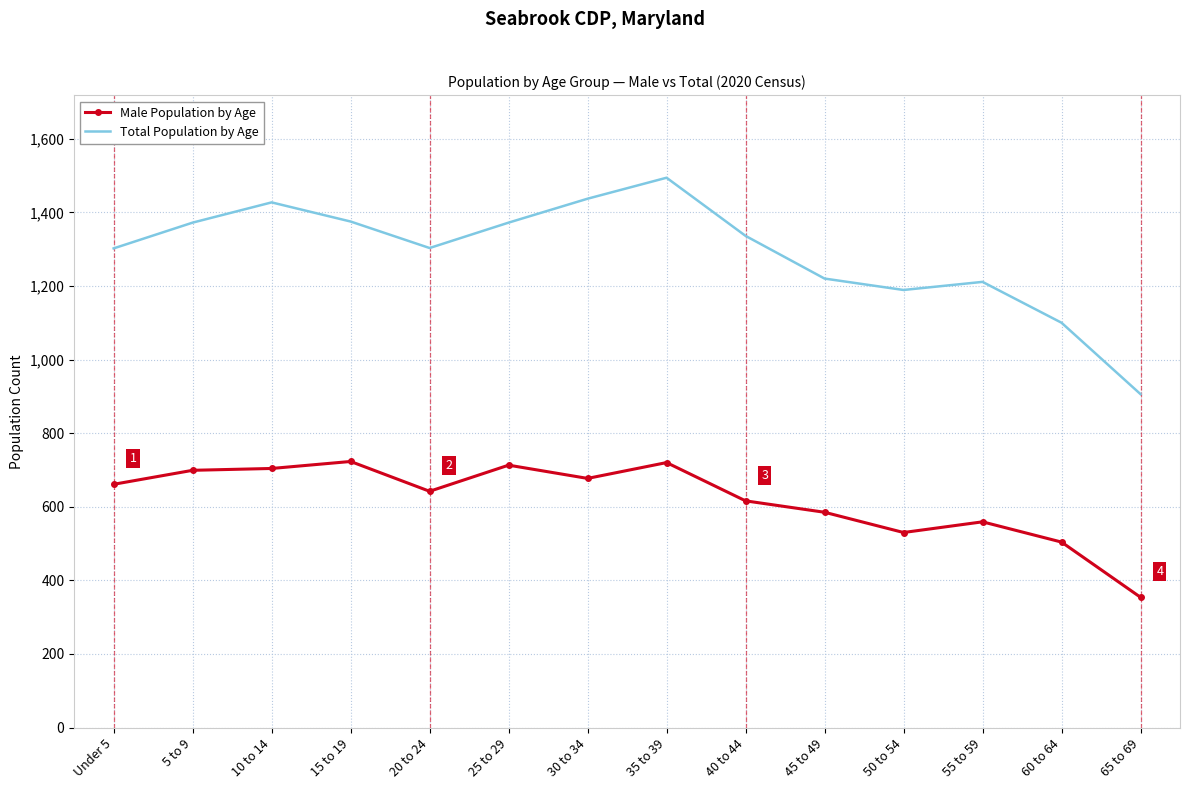

Which category has the lowest value in the Male Population by Age series?

65 to 69